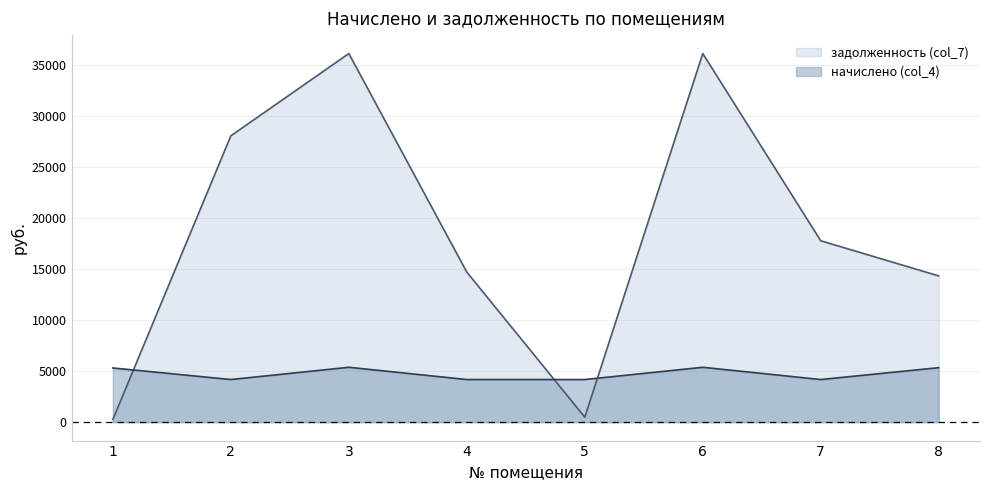

What is the value of the задолженность (col_7) point at the 2nd from the left?

28052.4